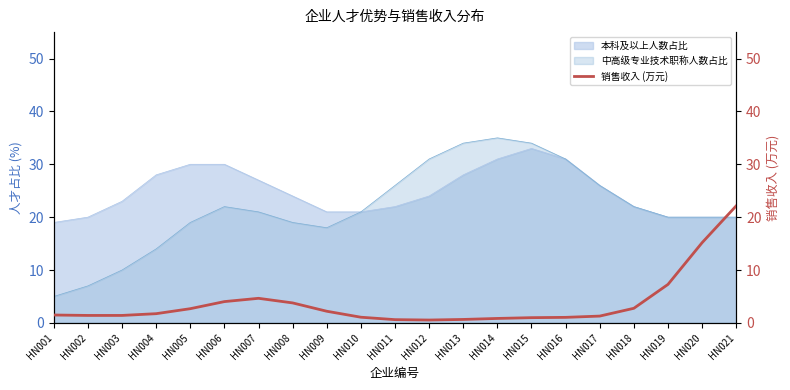

True or false: 本科及以上人数占比 has a value of 22 at HN018.

True